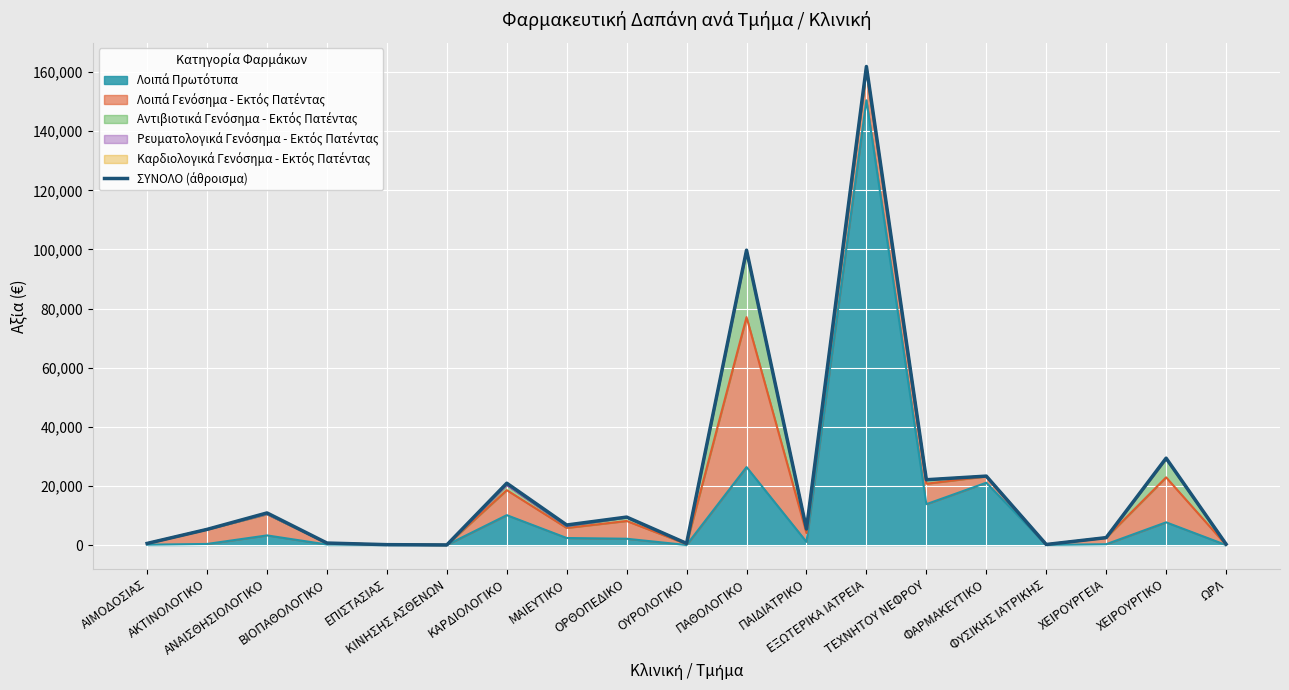

How many points are lower than both their immediate neighbors (excluding endpoints)?

6